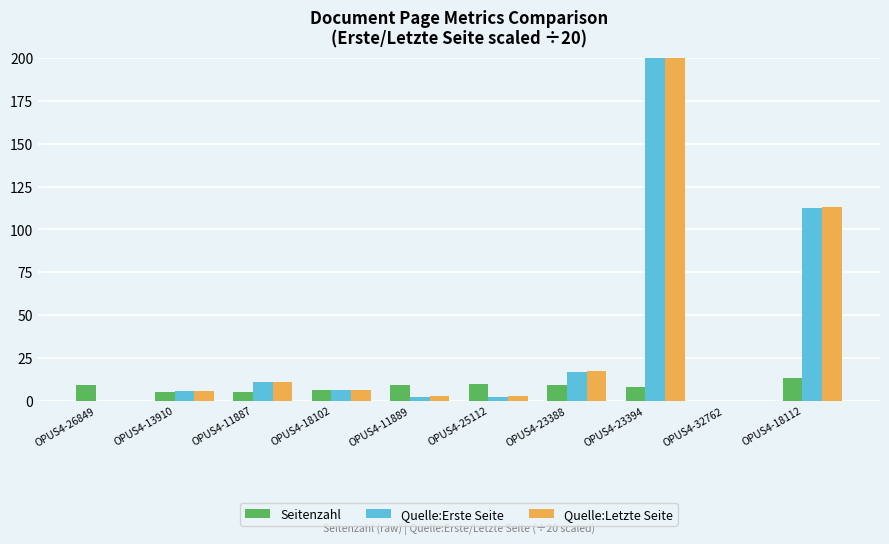

How many positive values does the Quelle:Letzte Seite series have?

8